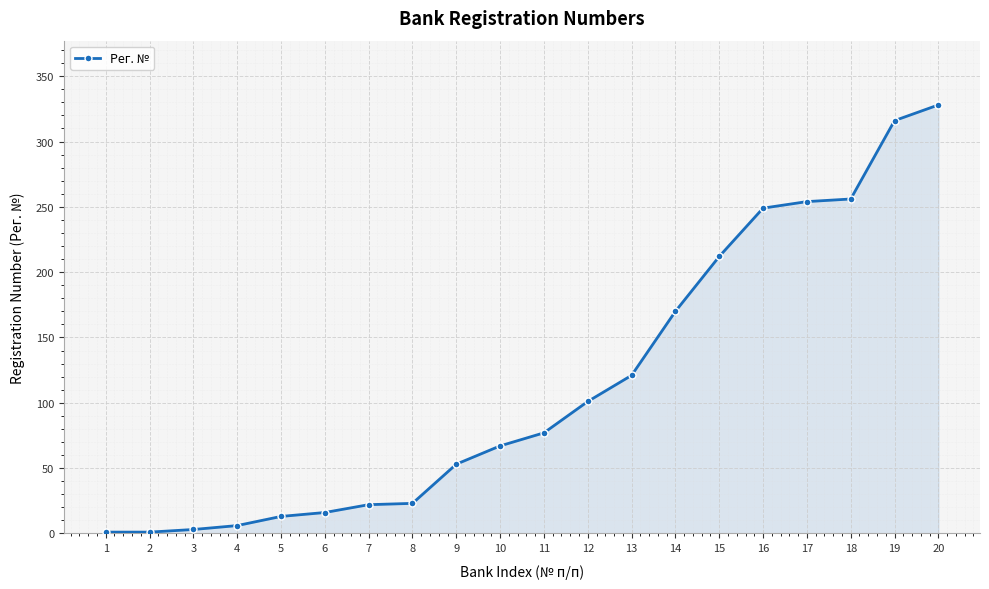

What is the approximate value at 20, to the nearest 10?

330